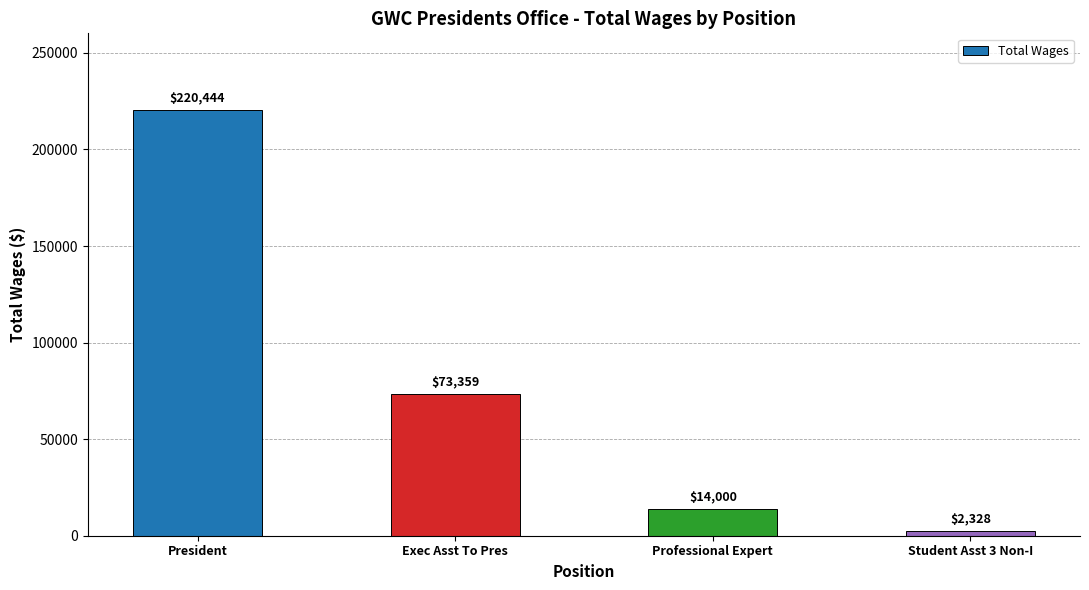

What is the maximum value shown in the chart?

220444